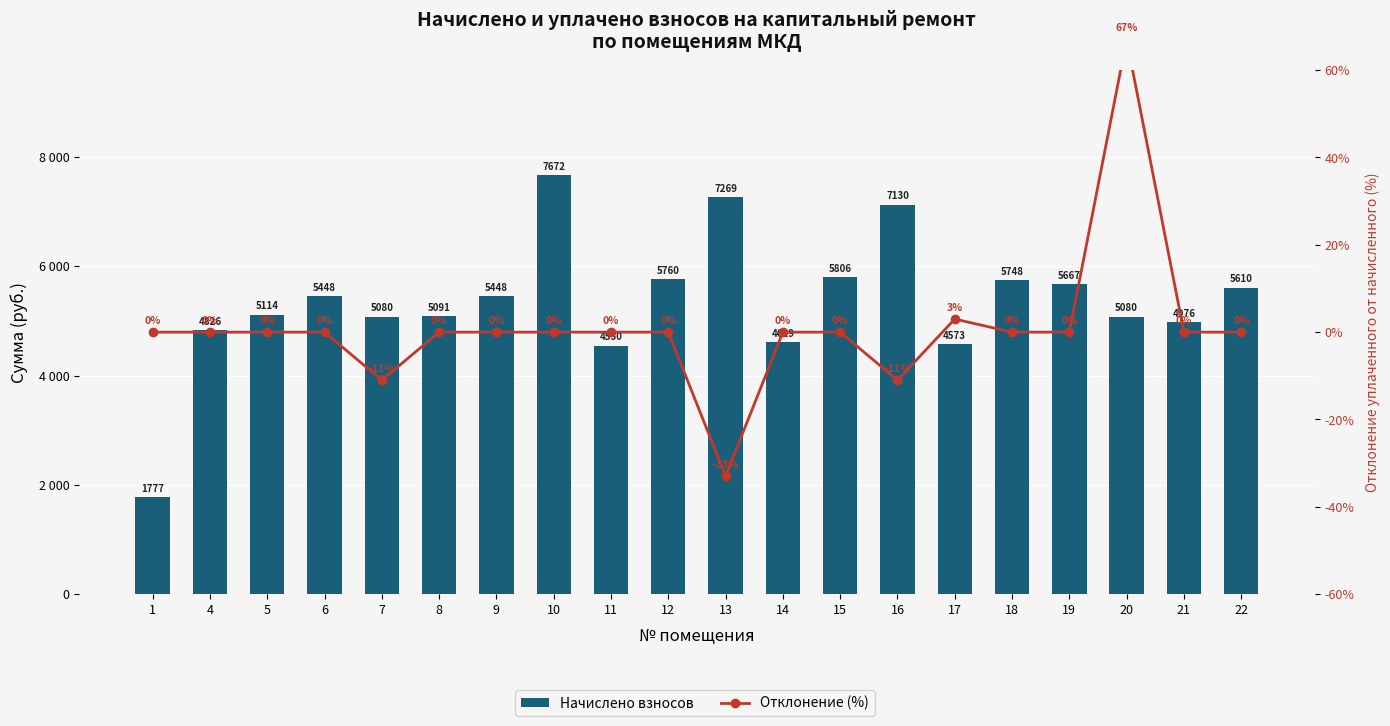

What value does the Начислено взносов series have at 20?

5080.3